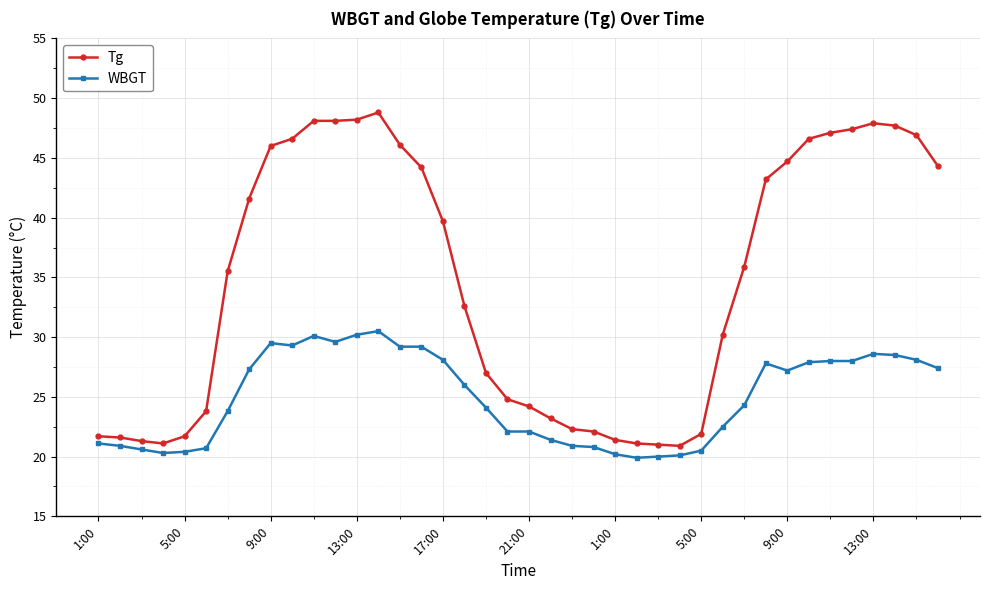

What is the value of the WBGT point at the 33rd from the left?

27.2